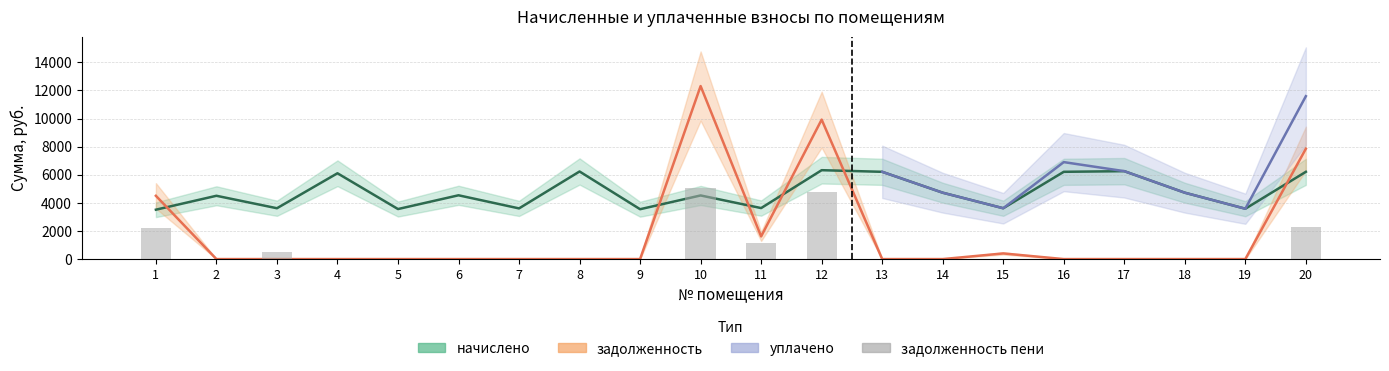

What is the difference between the maximum and second lowest values in the задолженность series?

12311.0